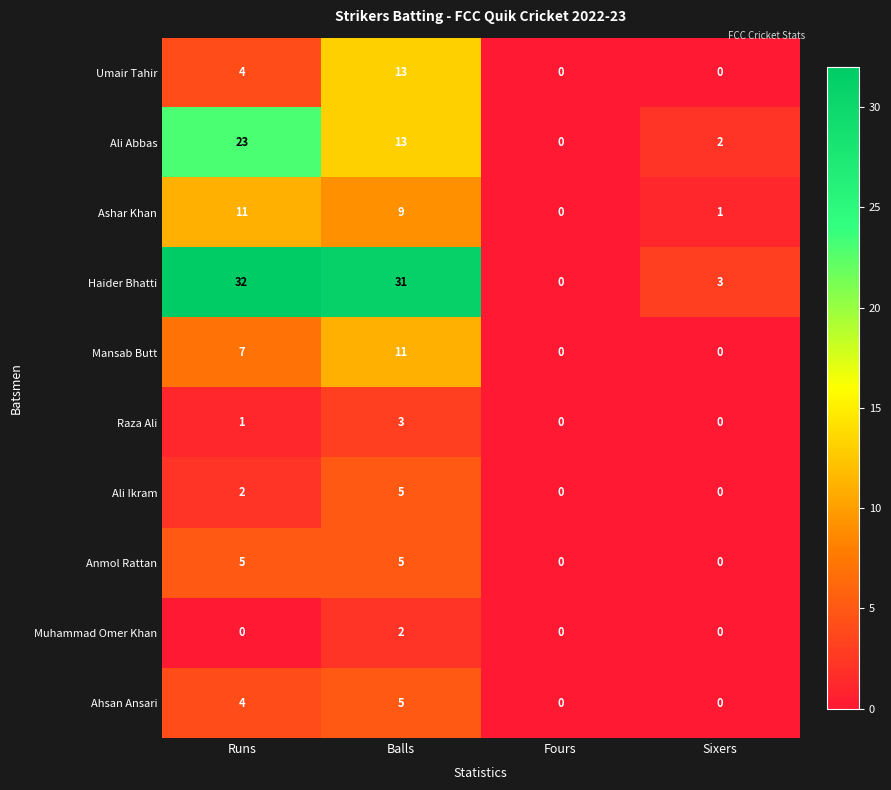

Between Runs and Sixers, which series saw the biggest shift?

Haider Bhatti